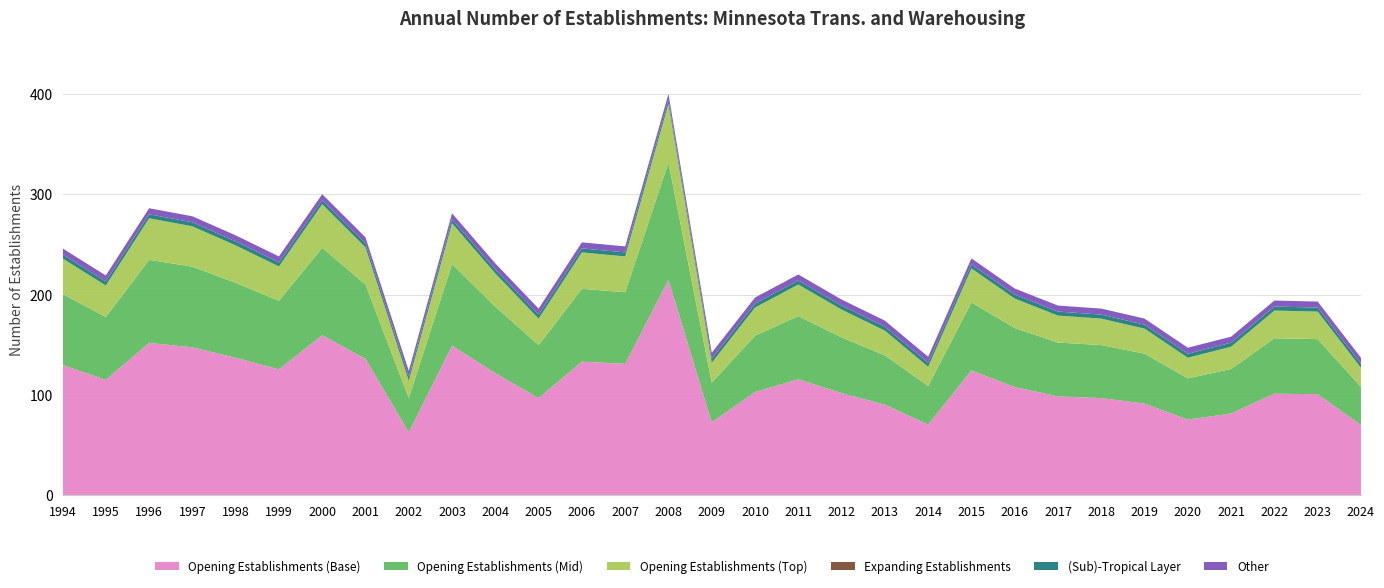

What is the lowest value of the Opening Establishments (Base) series?

62.7